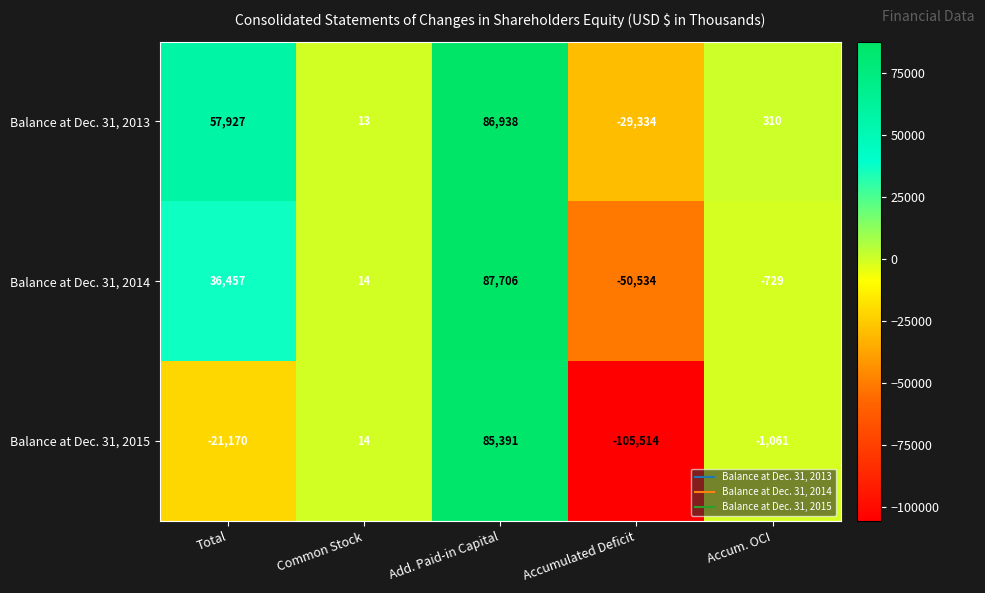

Where is Balance at Dec. 31, 2015 nearest to the value -10061?

Accum. OCI